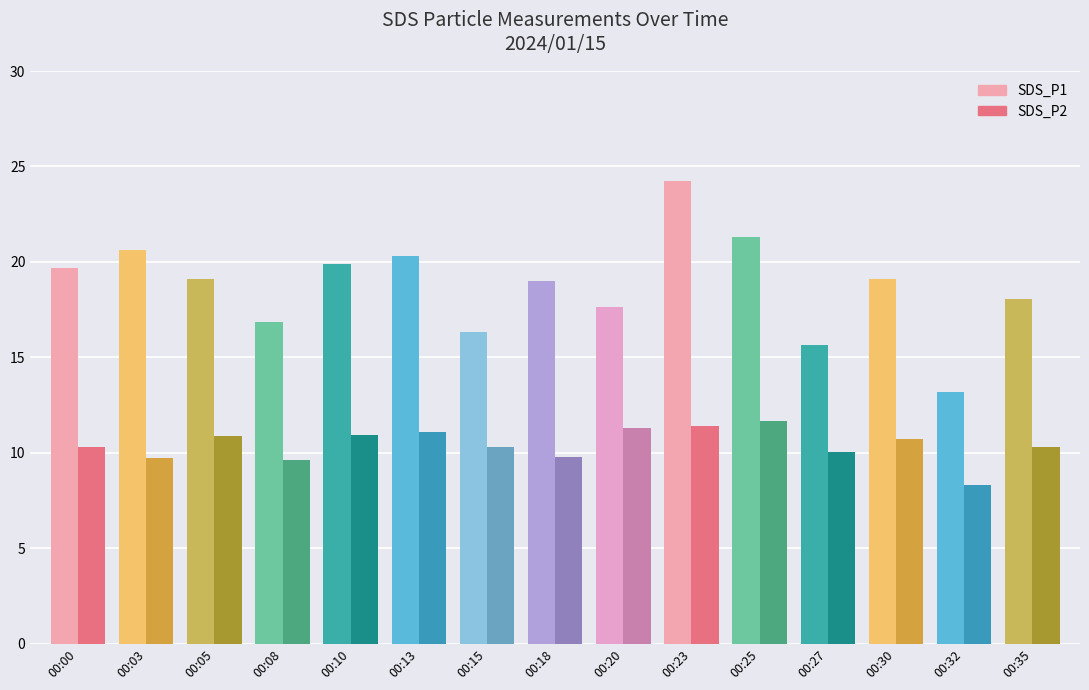

Which category has the highest value across all series?

00:23